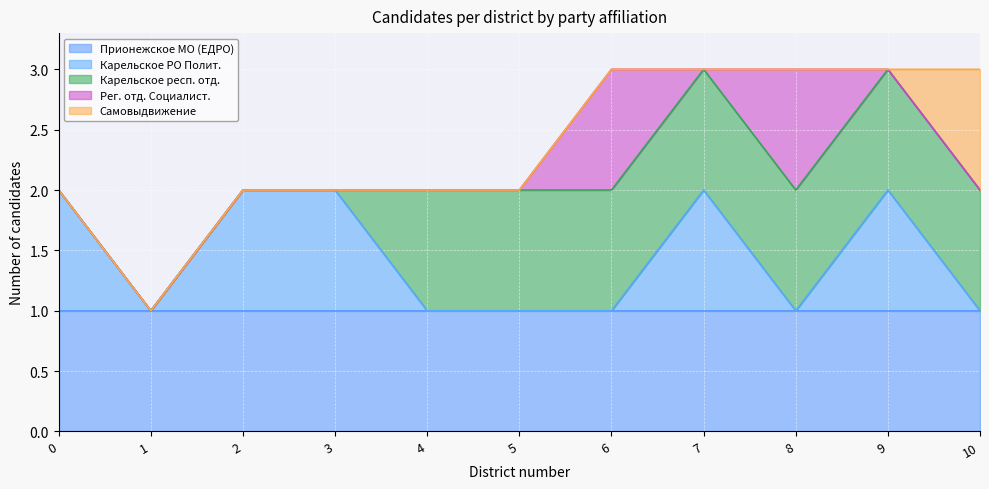

Reading left to right, extract all data points from this chart.

Прионежское МО (ЕДРО): 1	1	1	1	1	1	1	1	1	1	1
Карельское РО Полит.: 1	0	1	1	0	0	0	1	0	1	0
Карельское респ. отд.: 0	0	0	0	1	1	1	1	1	1	1
Рег. отд. Социалист.: 0	0	0	0	0	0	1	0	1	0	0
Самовыдвижение: 0	0	0	0	0	0	0	0	0	0	1